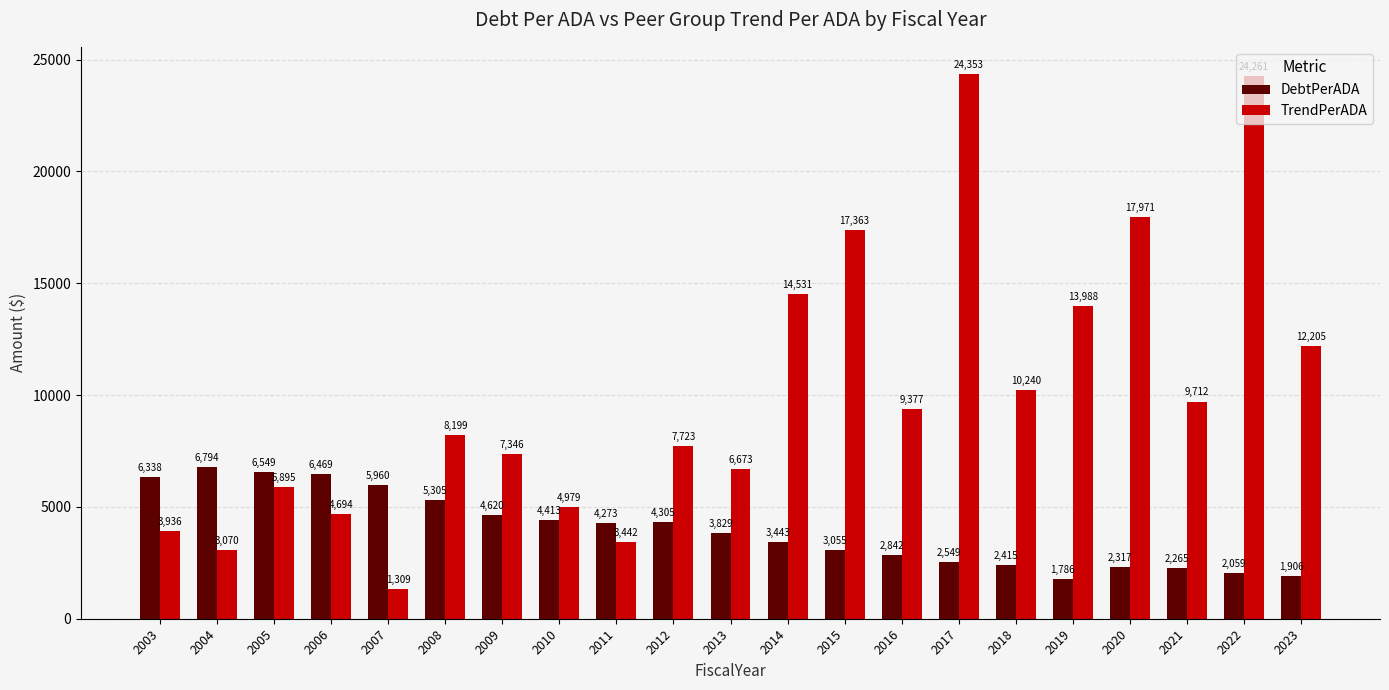

True or false: DebtPerADA has a value of 2058.6 at 2022.

True